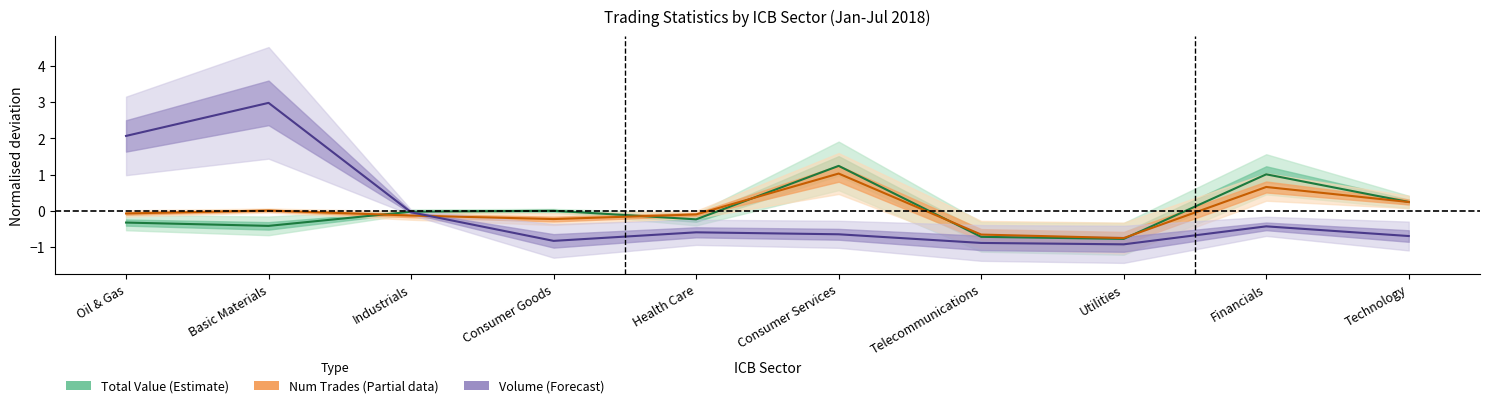

List the series in order of their overall mean, lowest first.

Total Value (Estimate), Volume (Forecast), Num Trades (Partial)